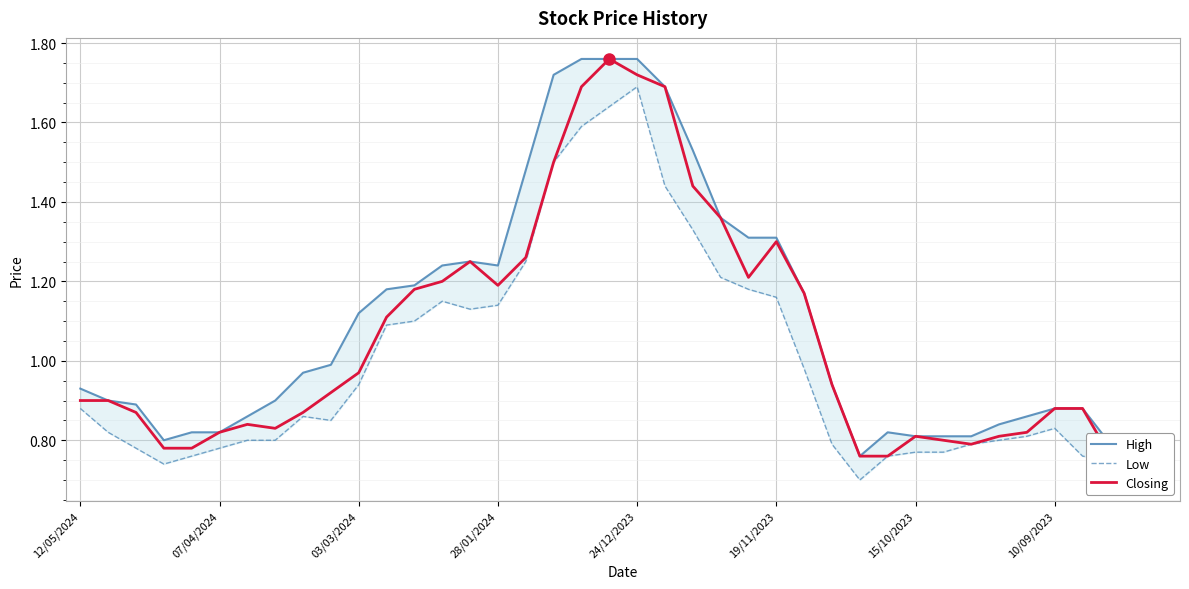

List the series in order of their peak value, highest first.

High, Closing, Low